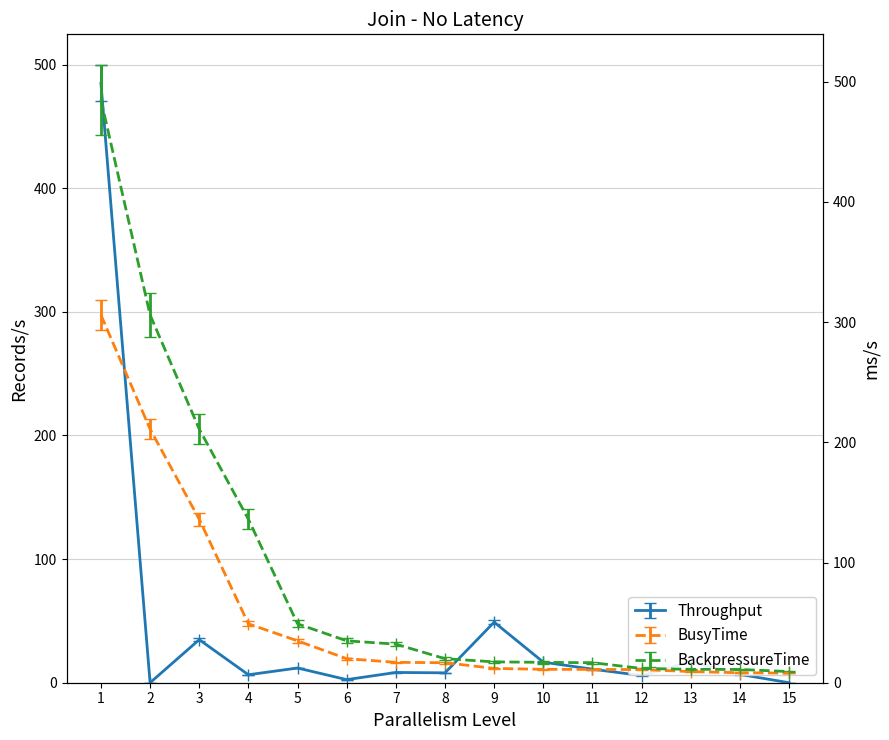

Where do BackpressureTime and Throughput first cross each other?

8 and 9